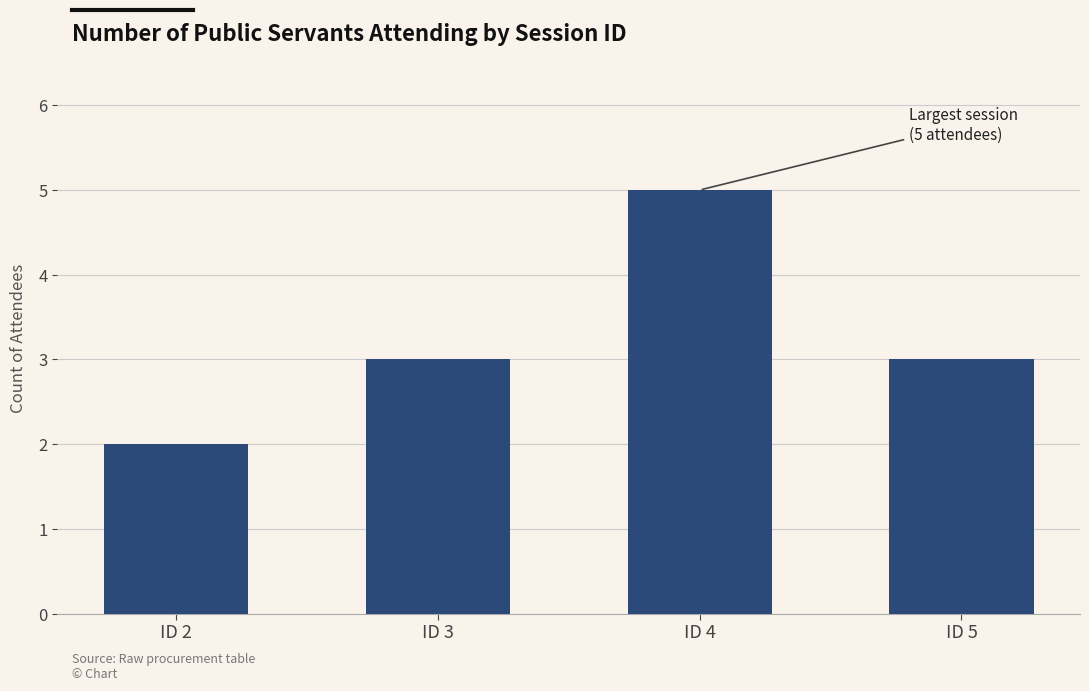

What is the average value?

3